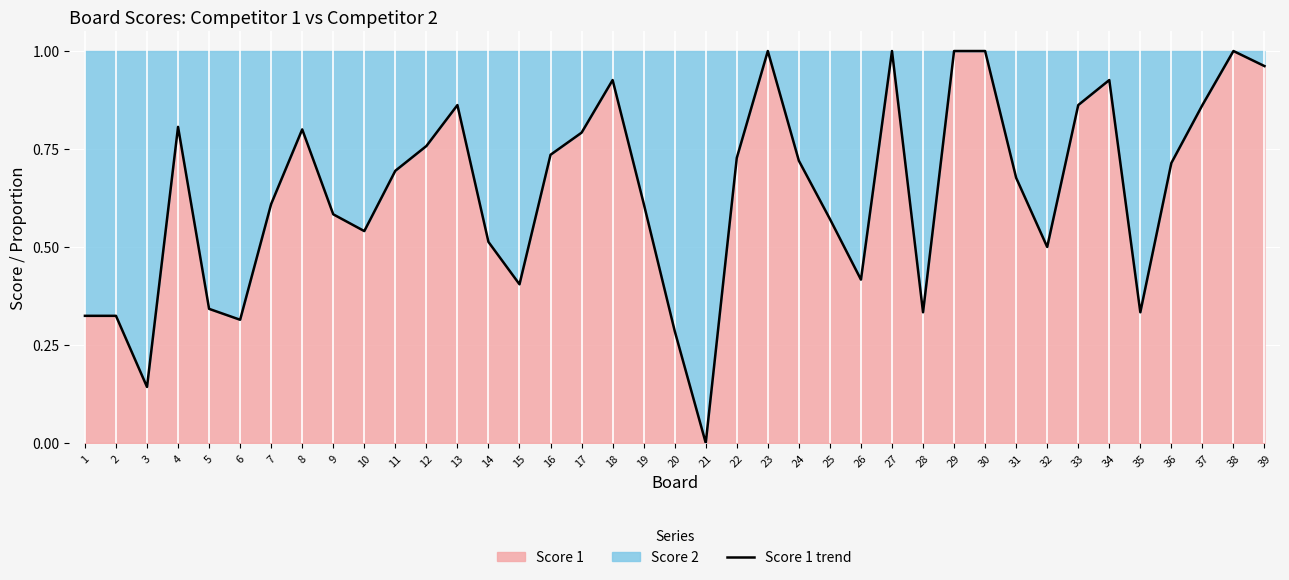

What is the value of the 14th point from the left?

0.5